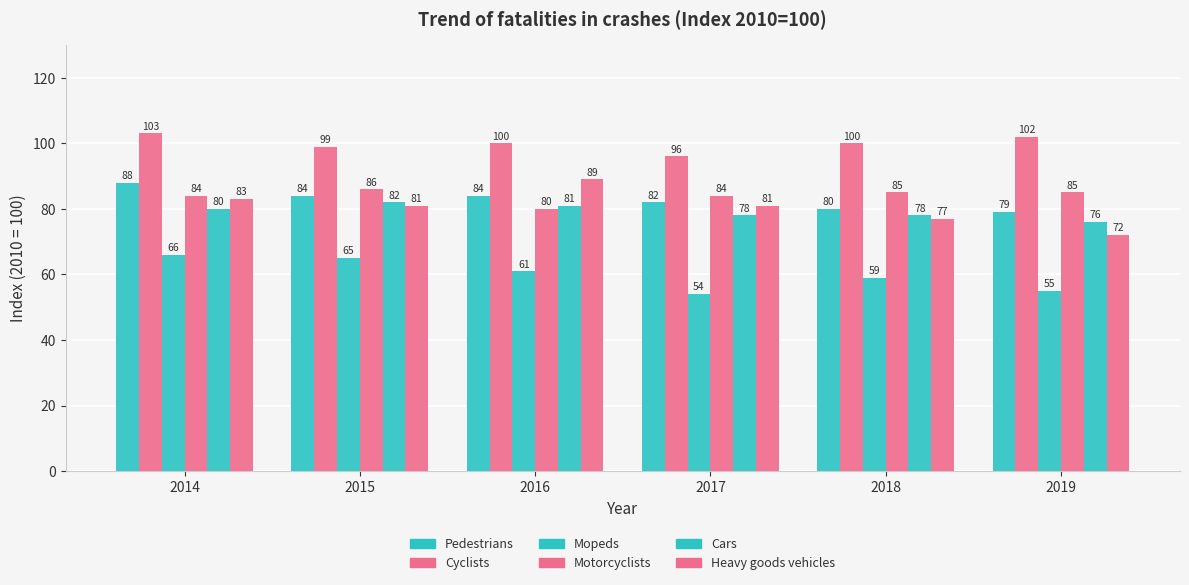

The Pedestrians series shows 32 at 2016. True or false?

False